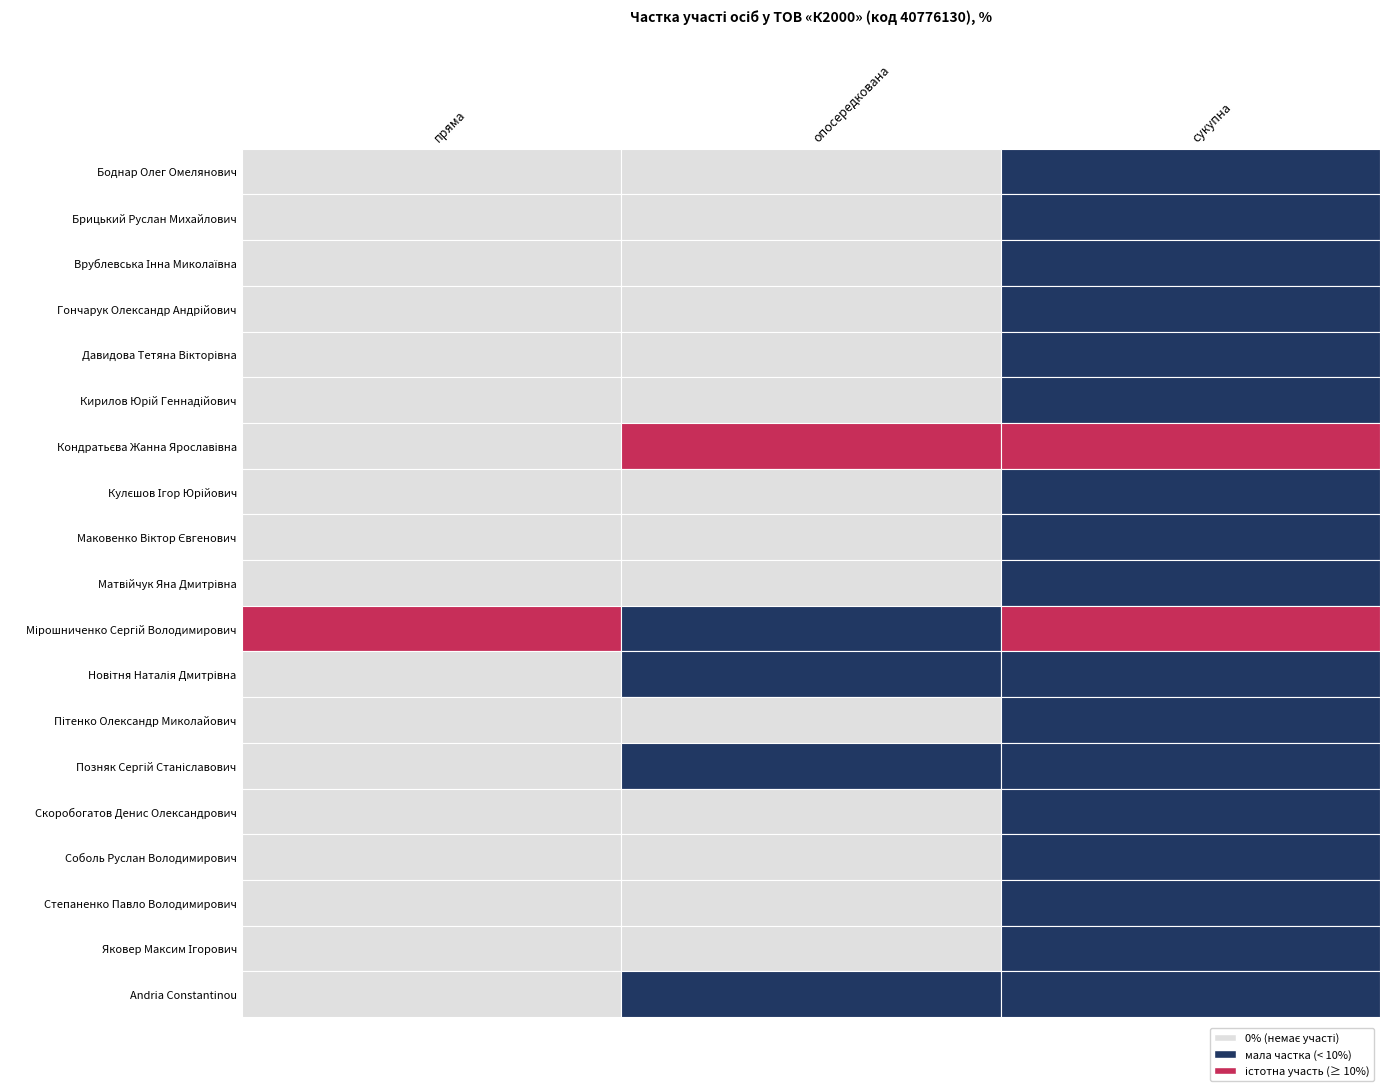

What is the total value across all series at сукупна?

103.7